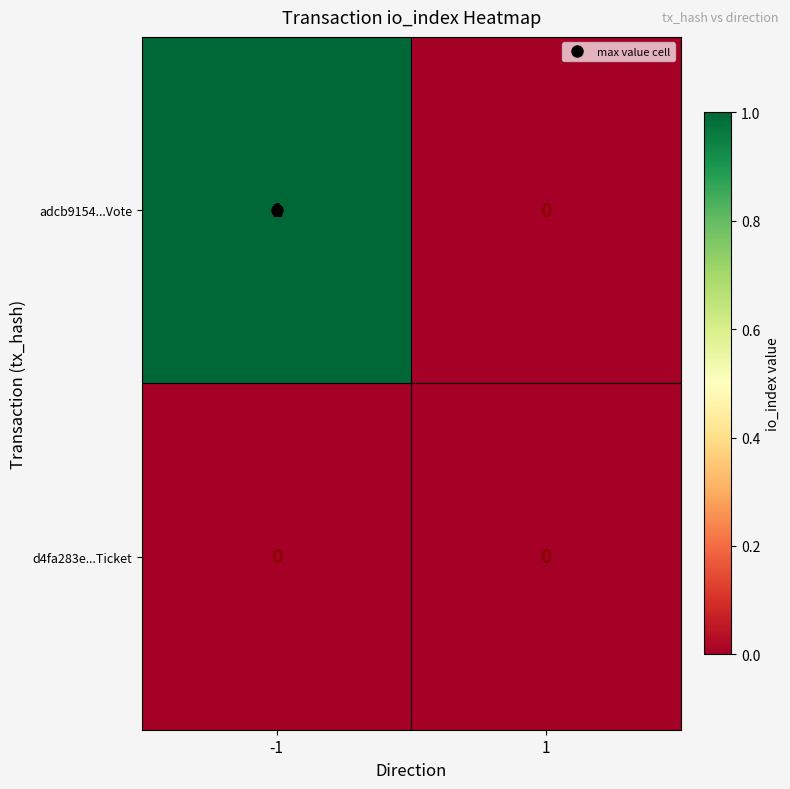

The value of adcb9154...Vote at -1 is 1. True or false?

True